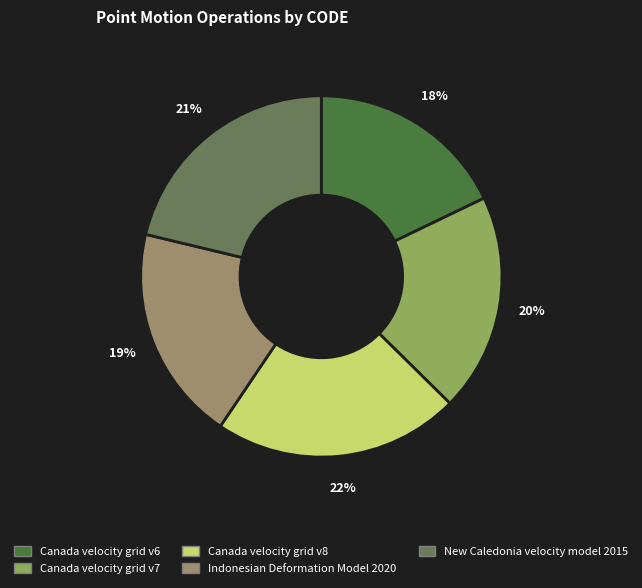

Approximately how many times larger is the value at Canada velocity grid v7 compared to Indonesian Deformation Model 2020?

1.0